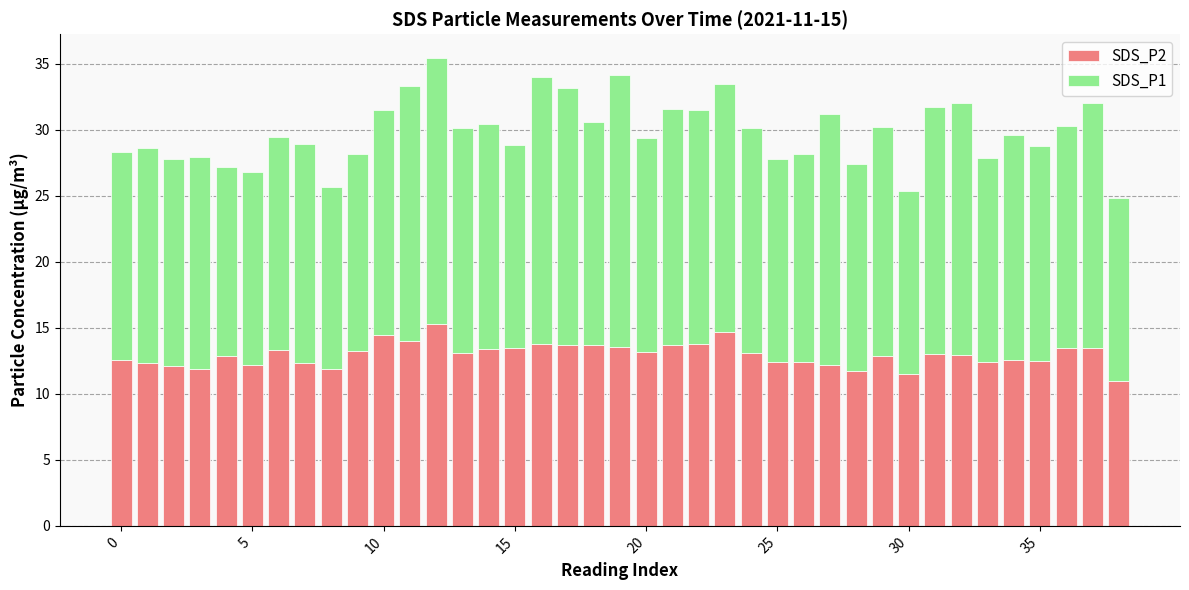

What is the highest value of the SDS_P2 series?

15.3